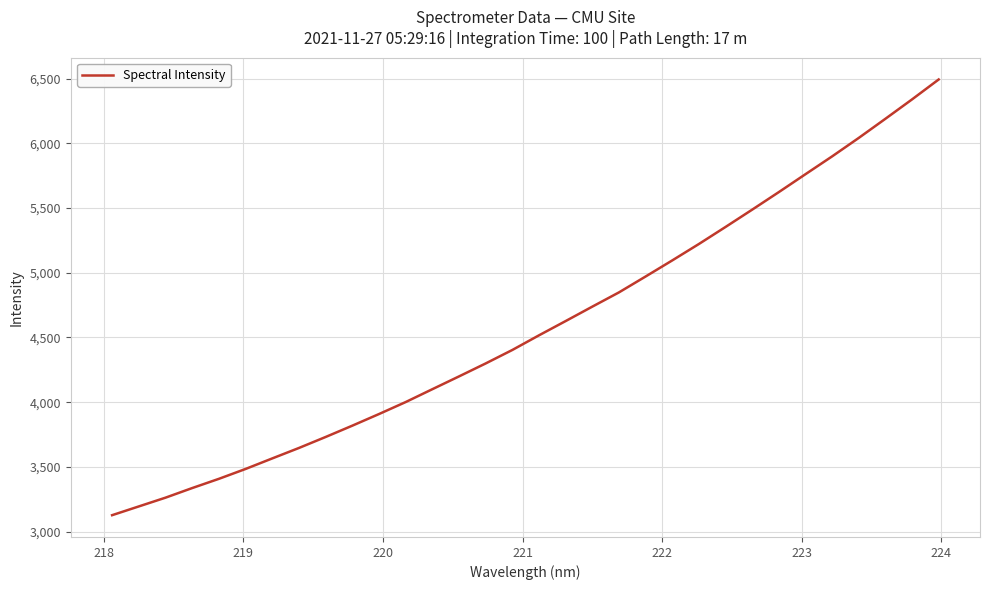

How many lines are shown in the chart?

1